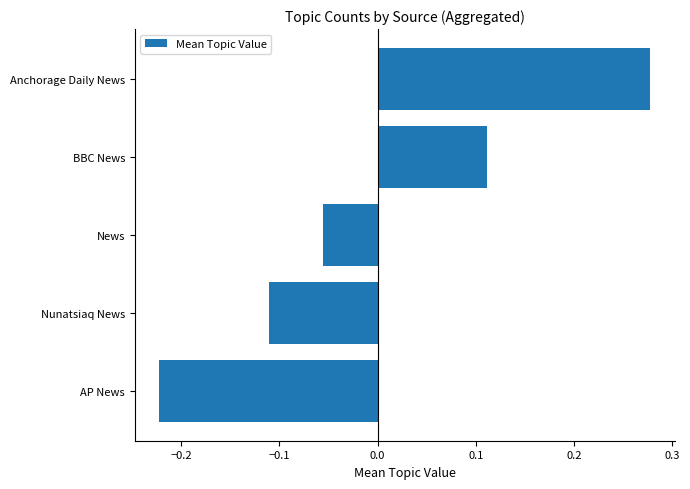

Count the number of categories in the chart.

5